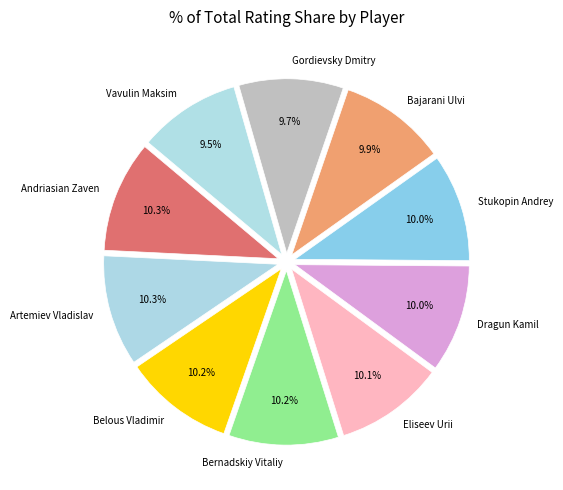

To the nearest percent, what is the average slice percentage?

10%